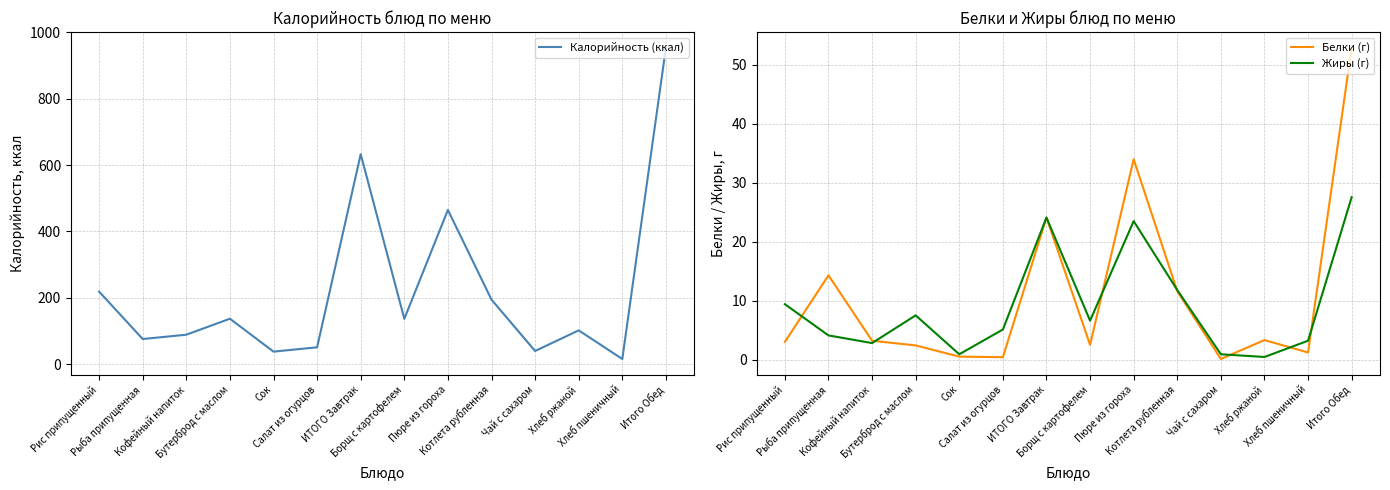

At which category is the sum across all series the highest?

Итого Обед